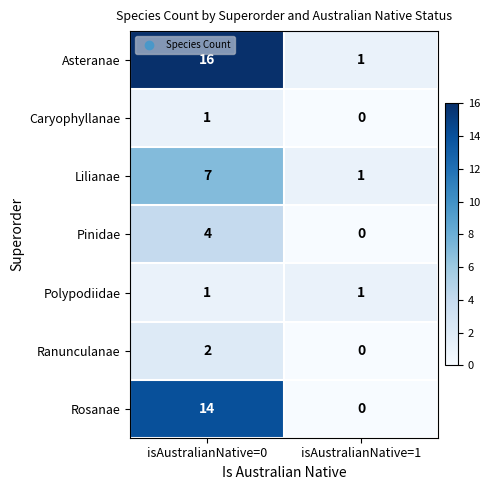

Which series has the largest range (max minus min)?

Asteranae